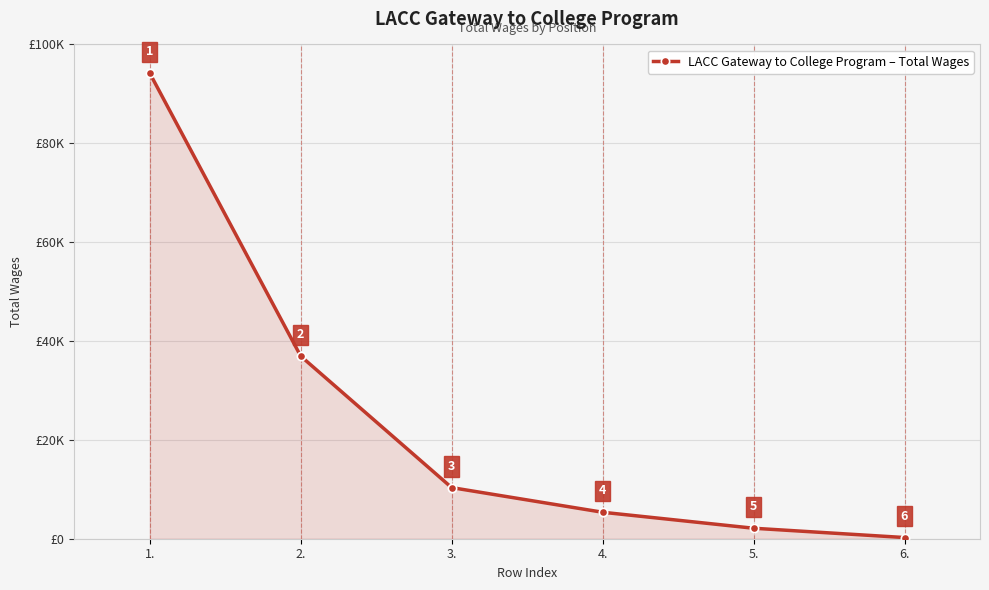

What is the value of the 1st point from the left?

94191